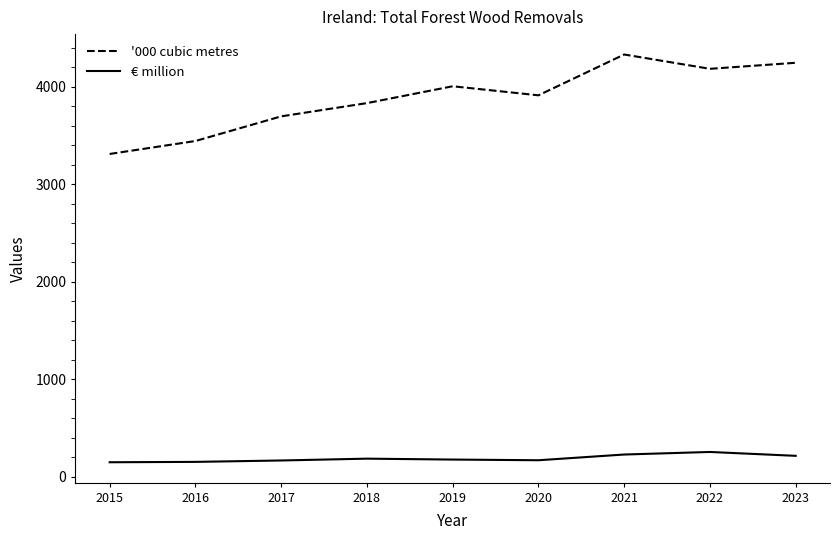

True or false: € million and '000 cubic metres cross at least once.

False